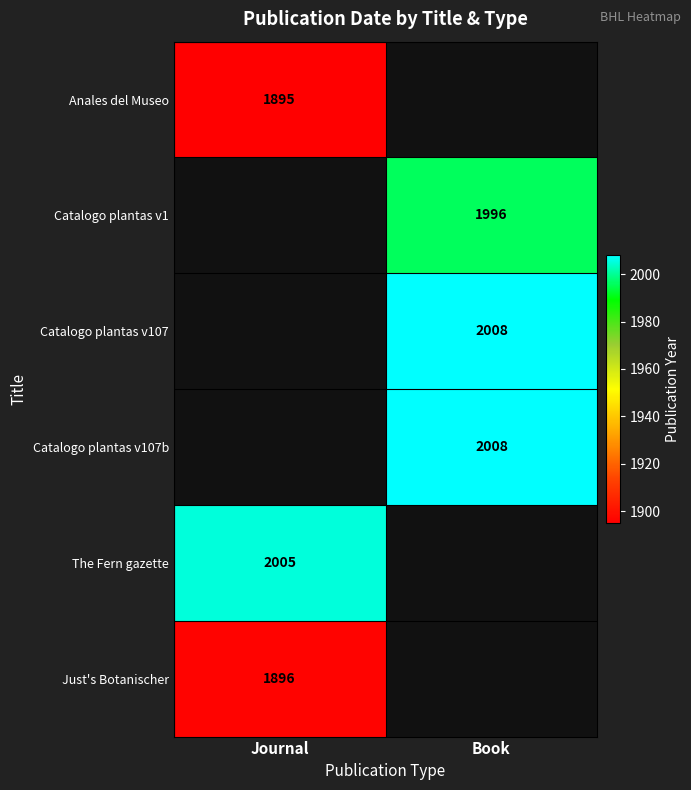

Is it true that The Fern gazette equals 2005 at Journal?

True